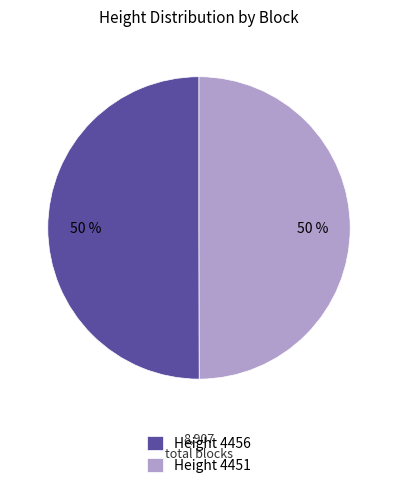

To the nearest percent, what is the average slice percentage?

50%